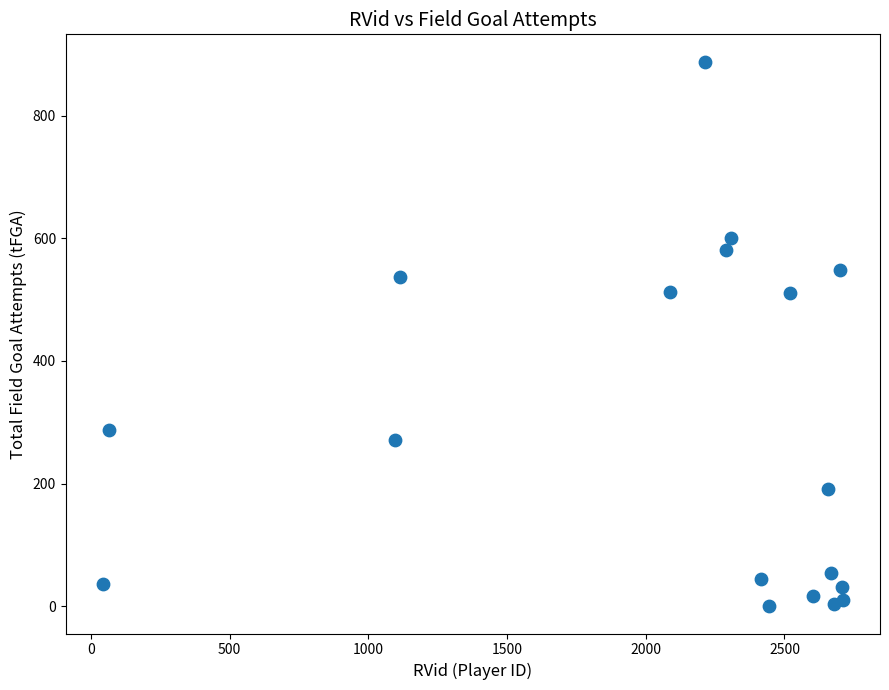

What is the range of X values (max minus min)?

2668